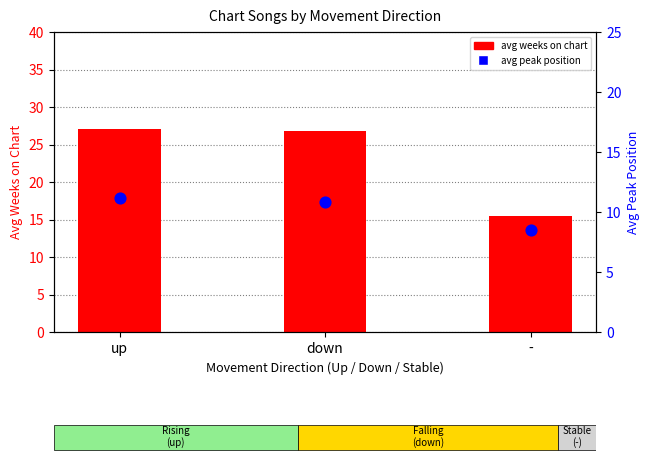

Is the value of avg peak position at up greater than the value of avg weeks on chart at -?

No